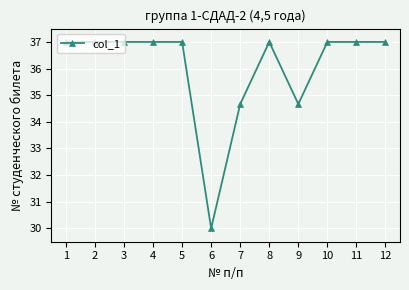

Reading right to left, list all the values displayed in this chart.

37.0	37.0	37.0	34.7	37.0	34.7	30.0	37.0	37.0	37.0	37.0	37.0